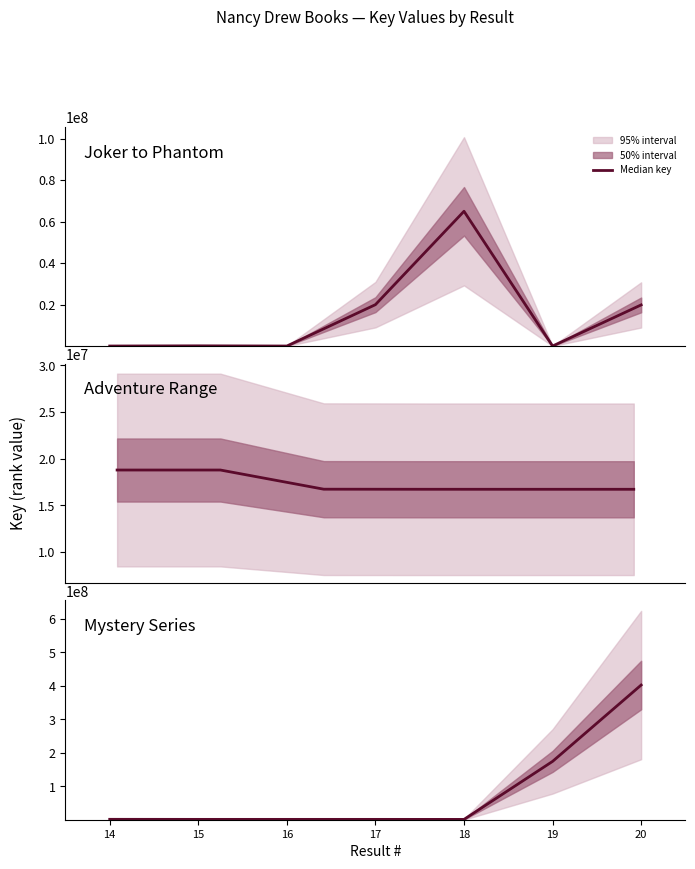

The value at 19 is 174678784. True or false?

True